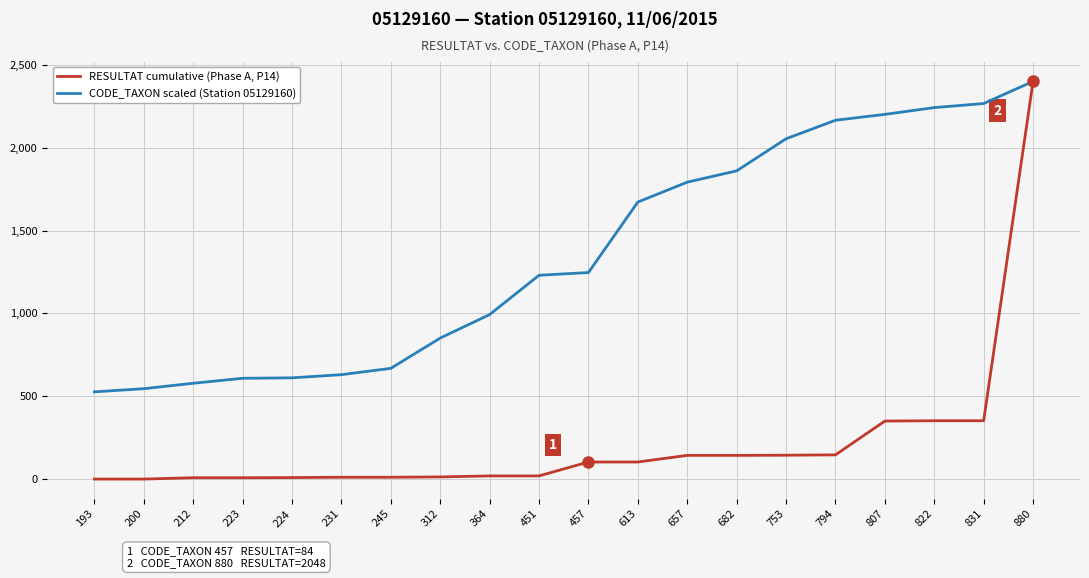

How many lines are shown in the chart?

2